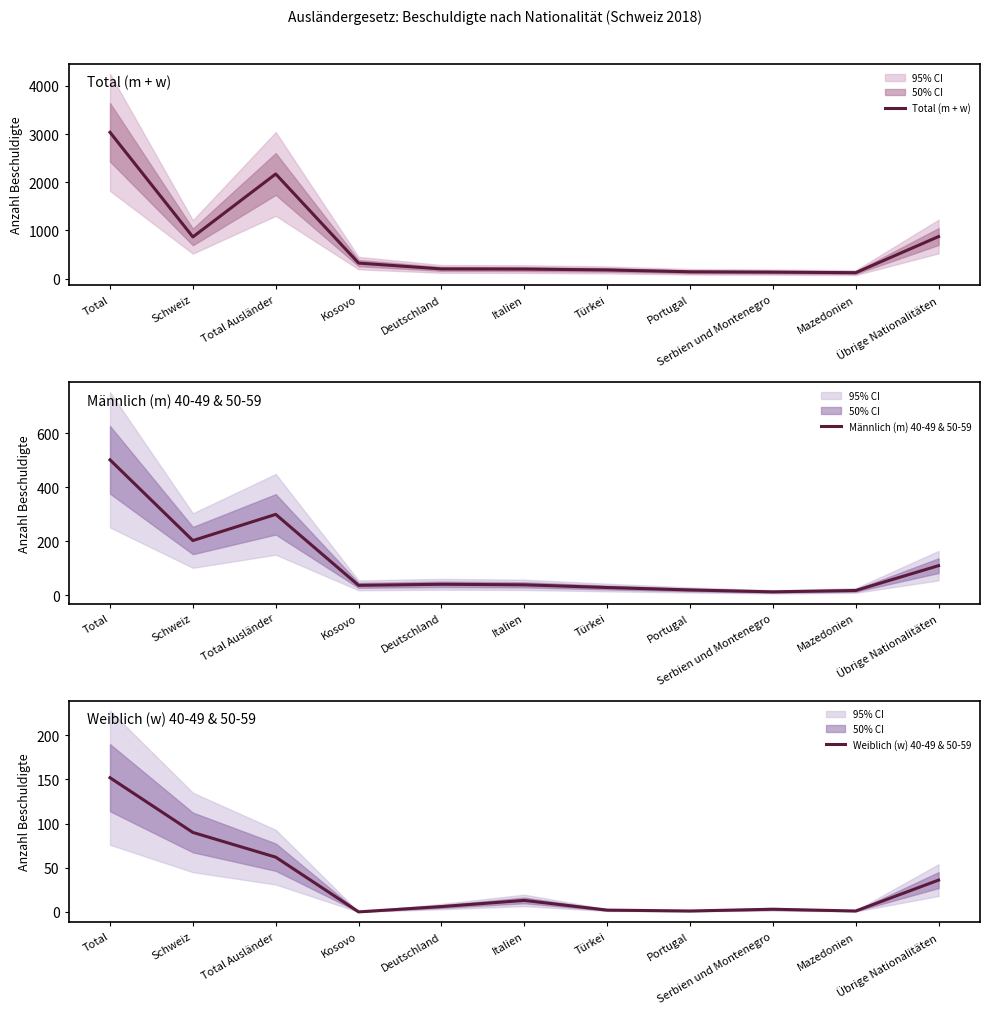

Rank the series by their maximum value, from lowest to highest.

Weiblich (w) 40-49 & 50-59, Männlich (m) 40-49 & 50-59, Total (m + w)